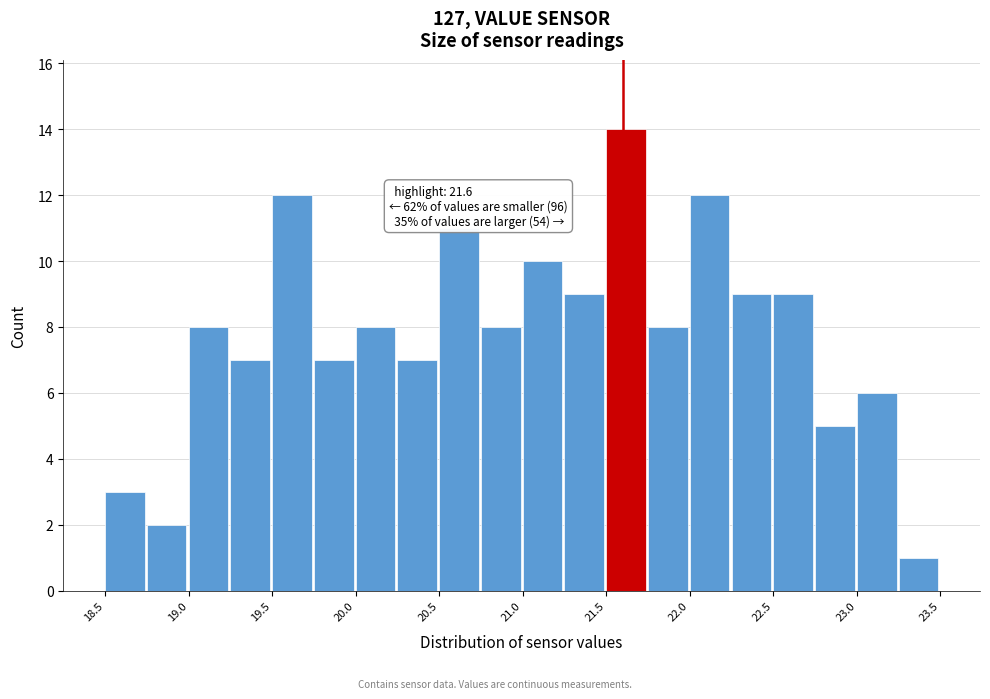

Which range on the x-axis has the tallest bar?

21.50 to 21.75